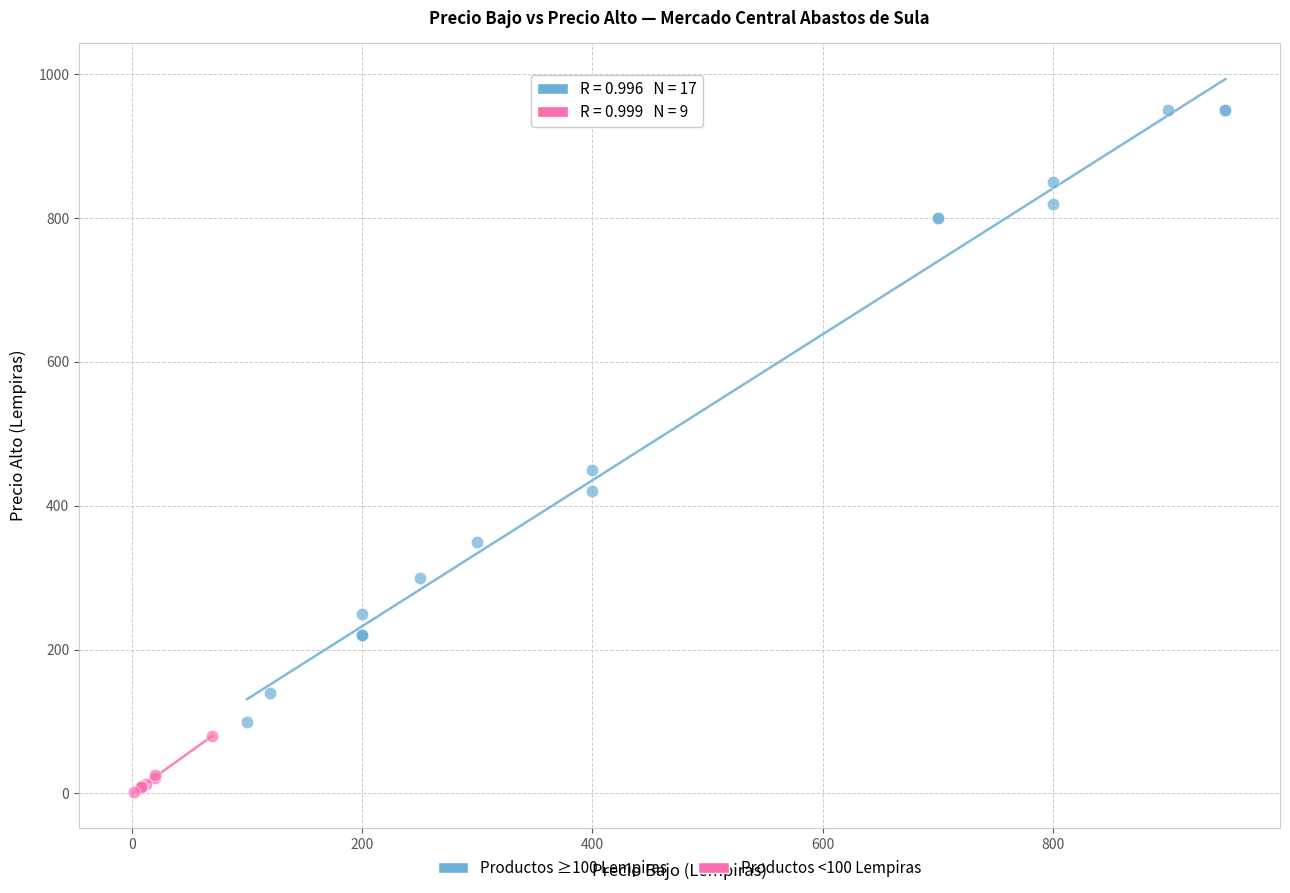

Which series contains the highest Y value?

Productos ≥100 Lempiras